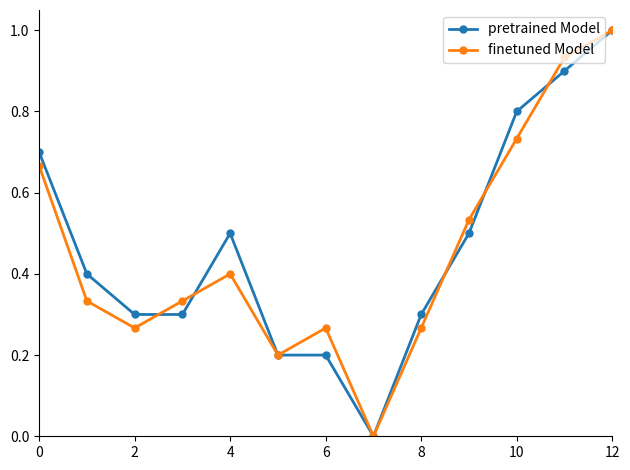

True or false: pretrained Model and finetuned Model cross at least once.

True